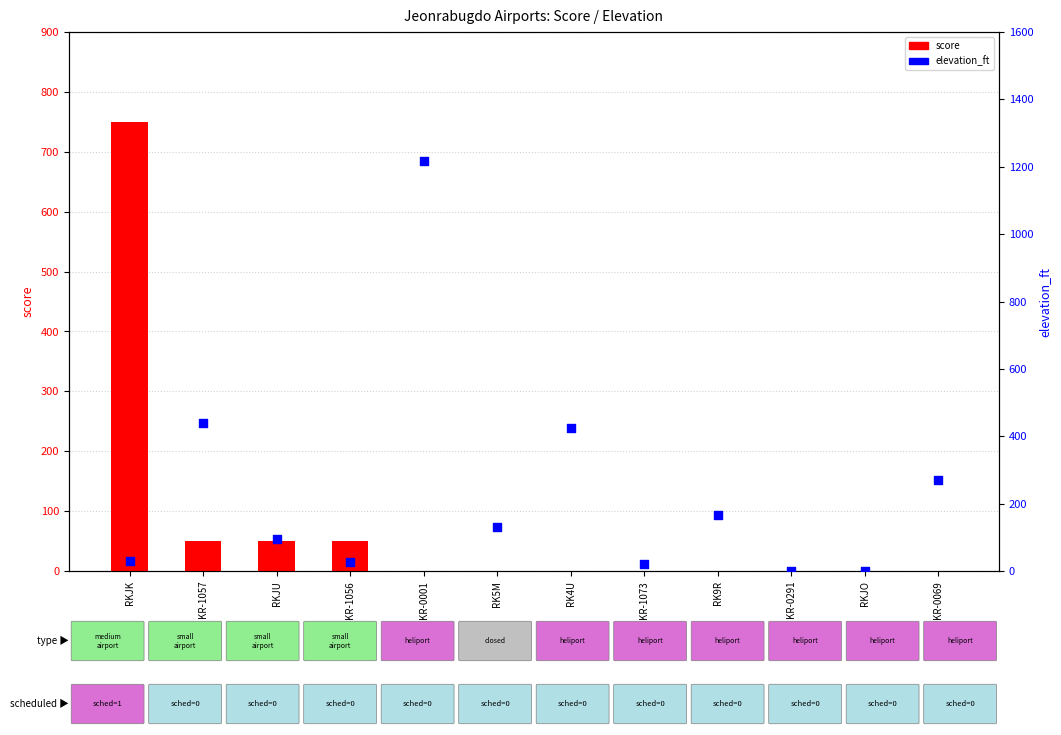

Which series contains the highest Y value?

elevation_ft